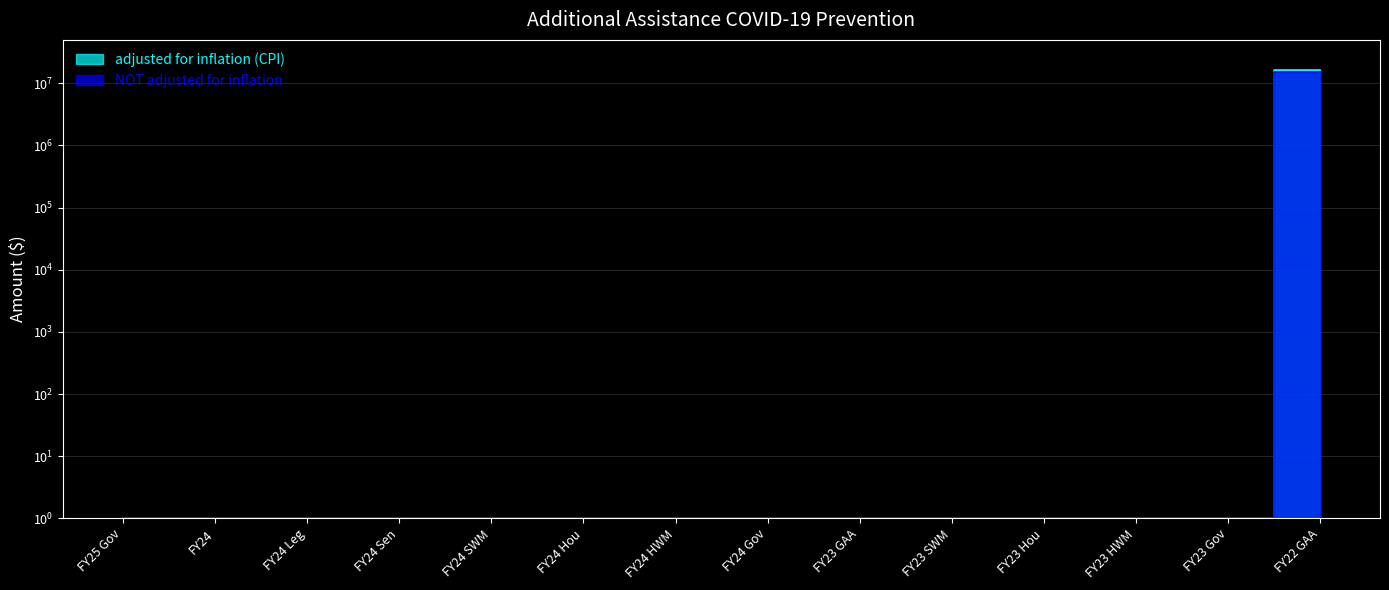

Which series has the largest range (max minus min)?

adjusted for inflation (CPI)